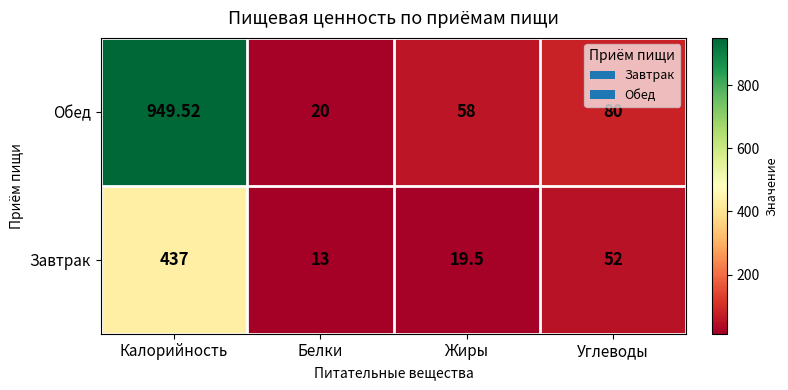

Which series changed the most between Калорийность and Жиры?

Обед